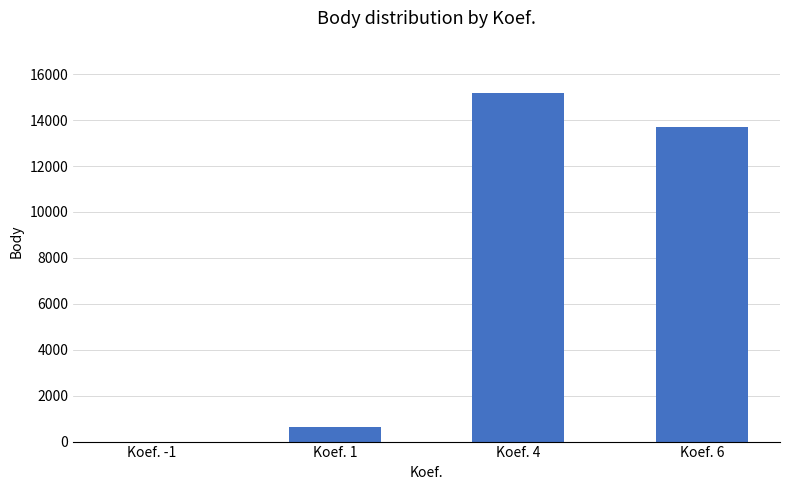

Where is the data nearest to the value 7592?

Koef. 6